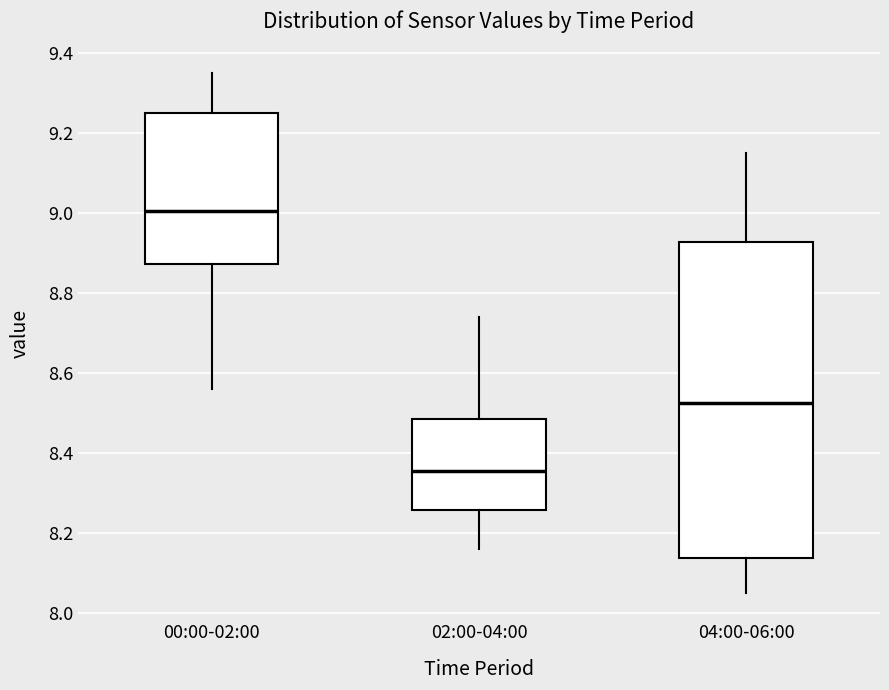

Comparing the boxes themselves (not the whiskers), which one is the tallest?

04:00-06:00